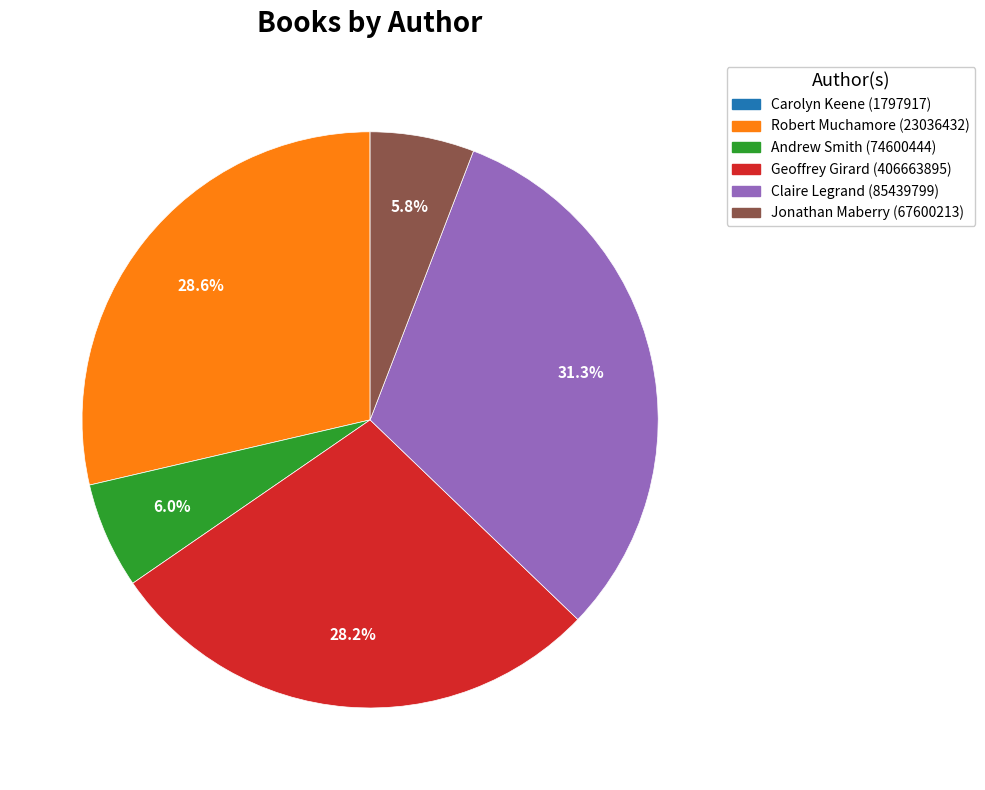

Which slice is the largest?

Claire Legrand (85439799)